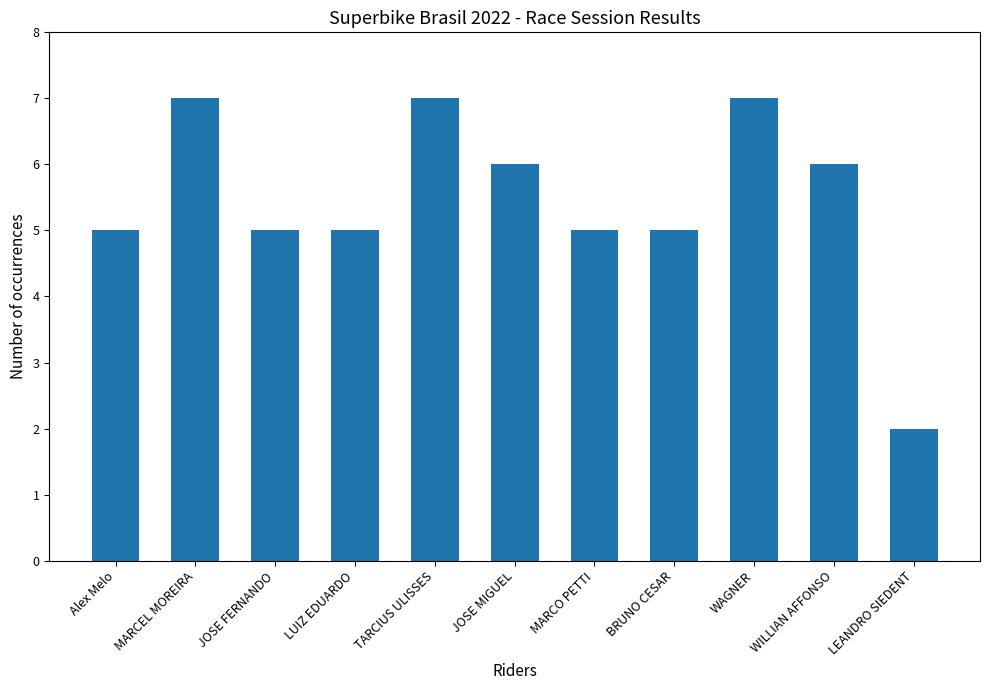

What is the smallest value displayed?

2